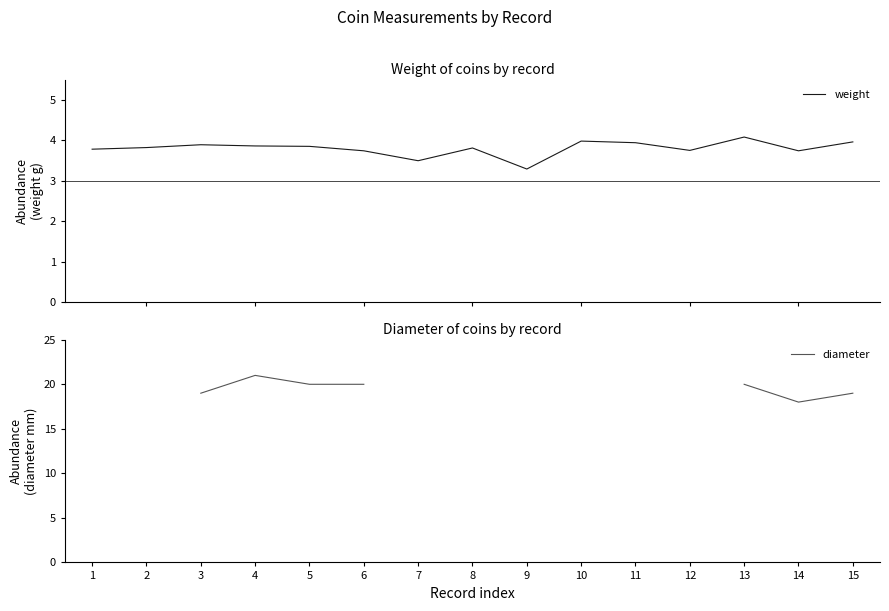

Is the value of diameter at 1 greater than the value of weight at 8?

No